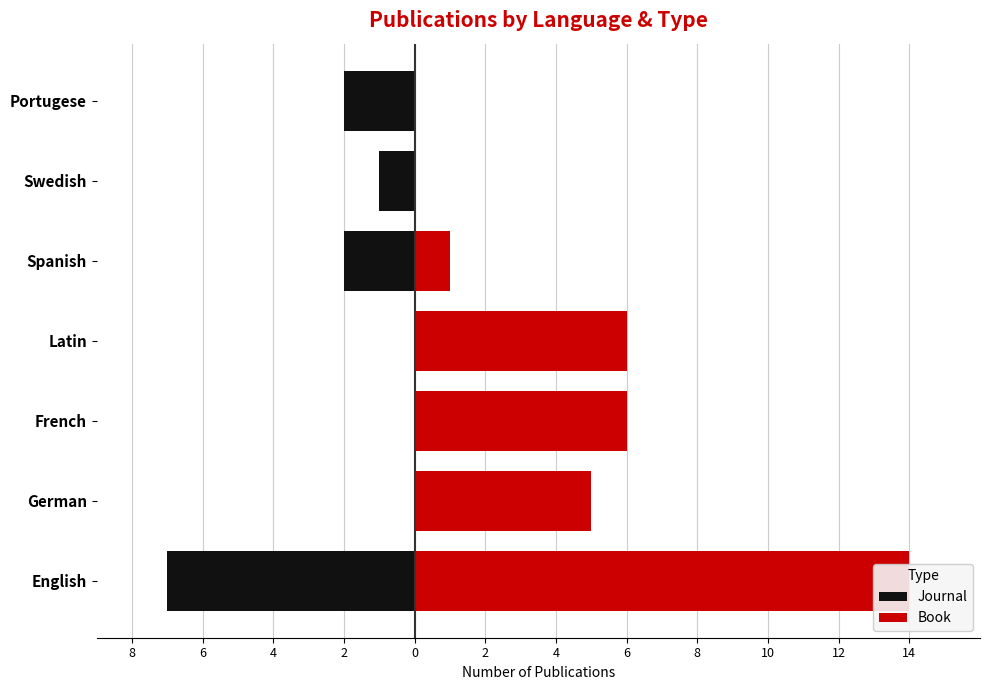

True or false: Journal has a value of -2 at Portugese.

True